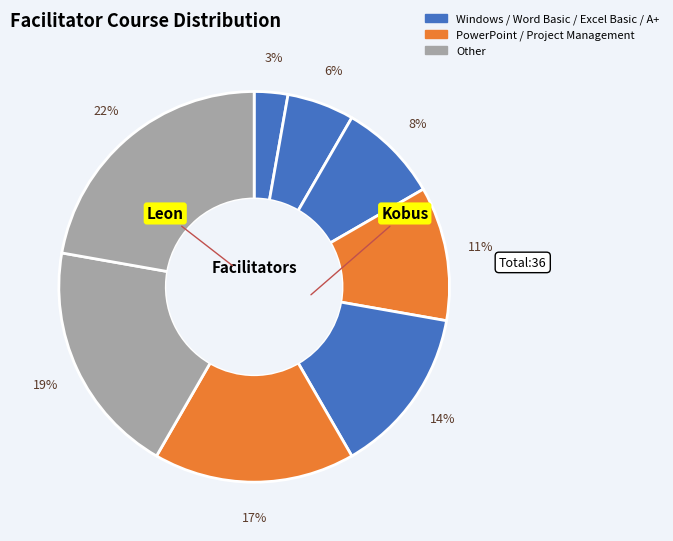

Count the number of slices in the pie.

8